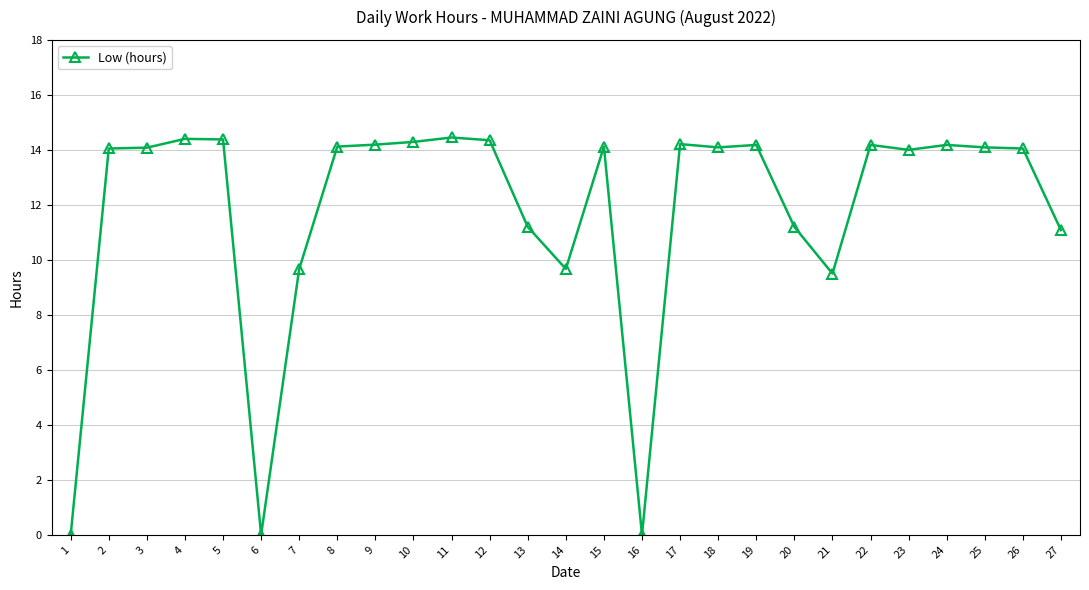

The value at 10 is 14.3. True or false?

True